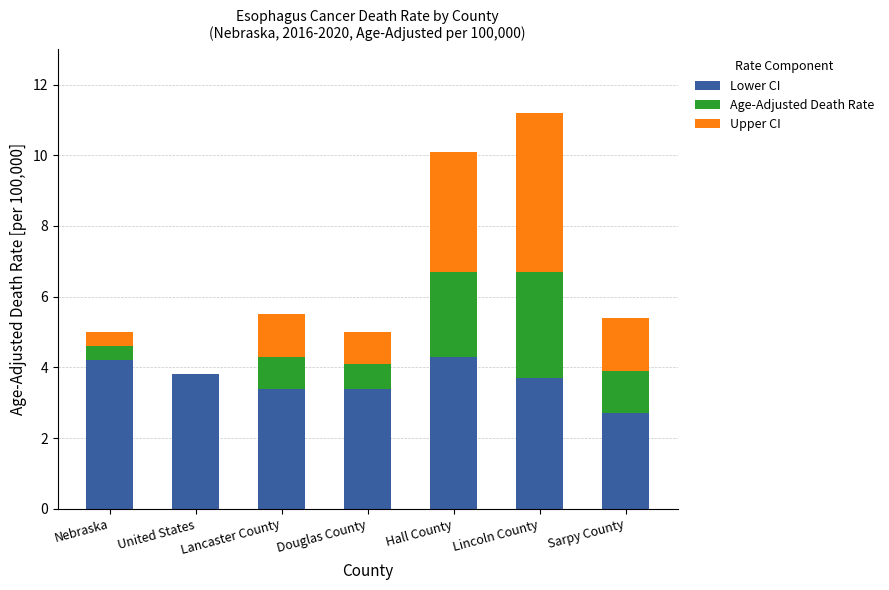

The Lower CI series shows 3.4 at Lancaster County. True or false?

True